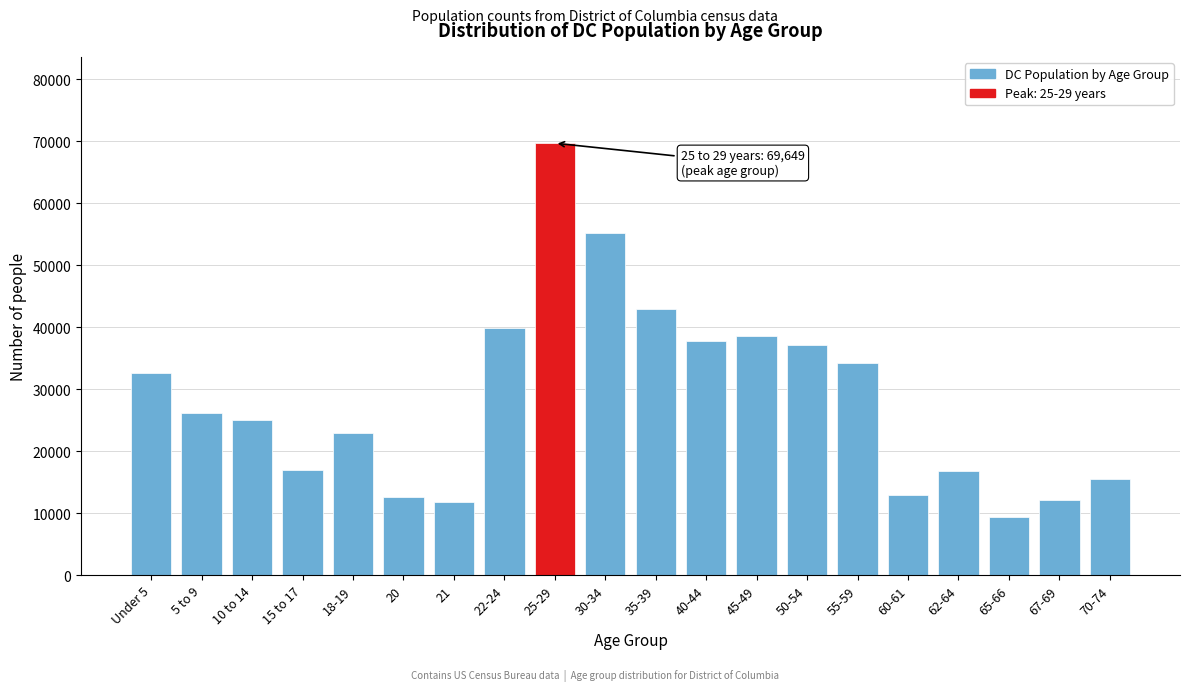

Which has a higher value, 20 or 22-24?

22-24